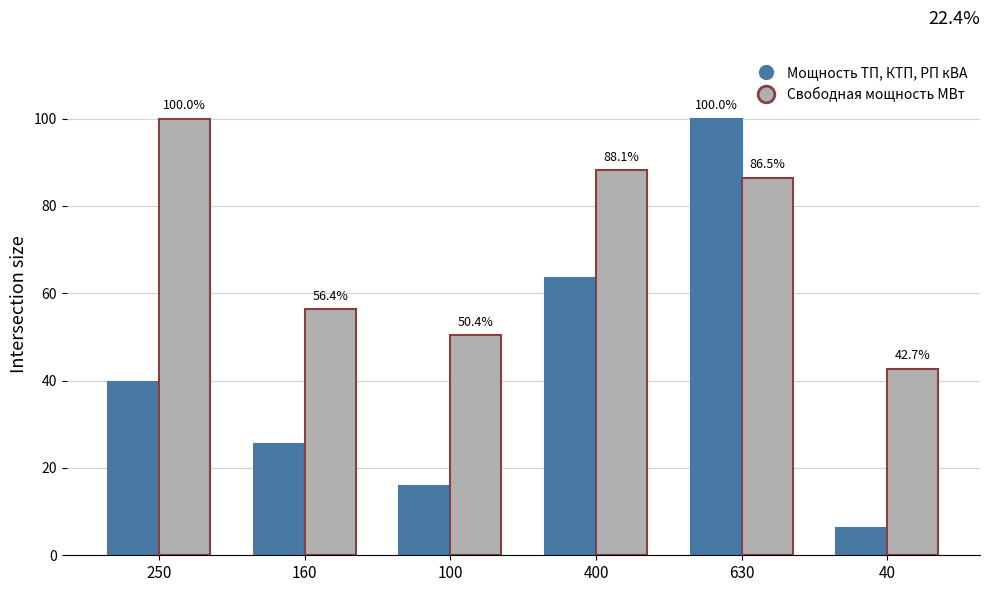

At which category is the sum across all series the highest?

630